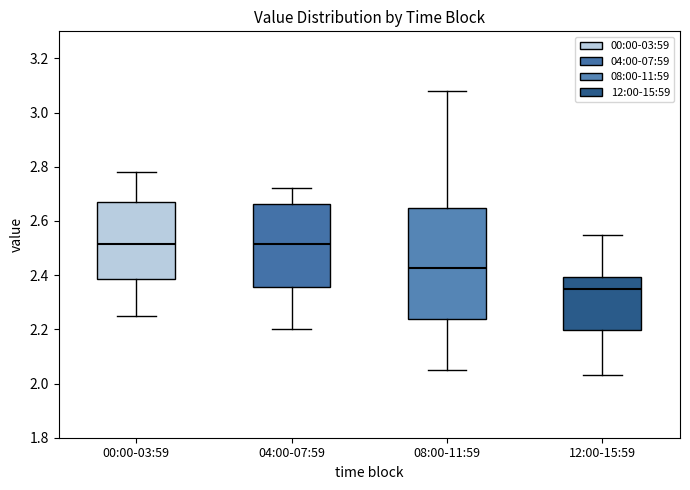

Reading left to right, transcribe this box plot: for each box, give where its median line is, the range the box spans, and where its two whiskers end, as read against the y-axis. The values are not printed on the chart, so give them approximately, as read against the axis.

00:00-03:59: median 2.52, box 2.38 to 2.68, whiskers 2.26 to 2.78
04:00-07:59: median 2.52, box 2.36 to 2.66, whiskers 2.20 to 2.72
08:00-11:59: median 2.42, box 2.24 to 2.64, whiskers 2.06 to 3.08
12:00-15:59: median 2.36, box 2.20 to 2.40, whiskers 2.04 to 2.56